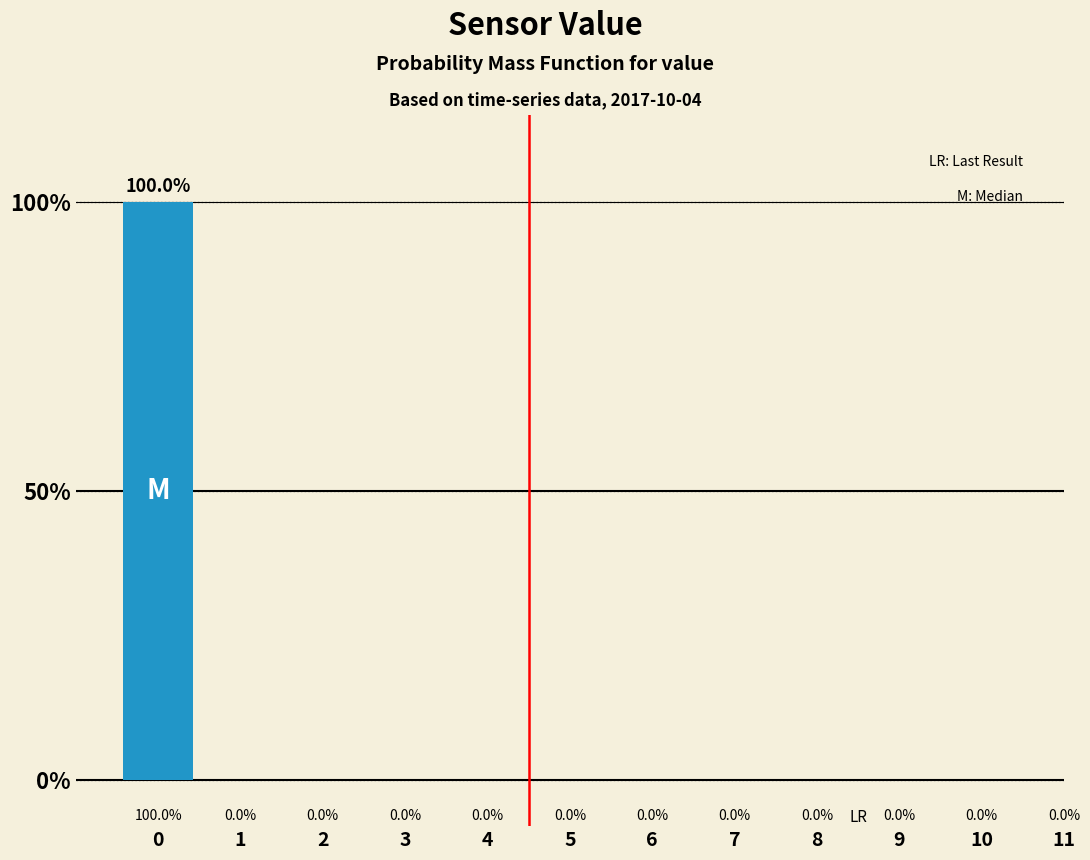

Reading right to left, list all the values displayed in this chart.

11=0	10=0	9=0	8=0	7=0	6=0	5=0	4=0	3=0	2=0	1=0	0=100